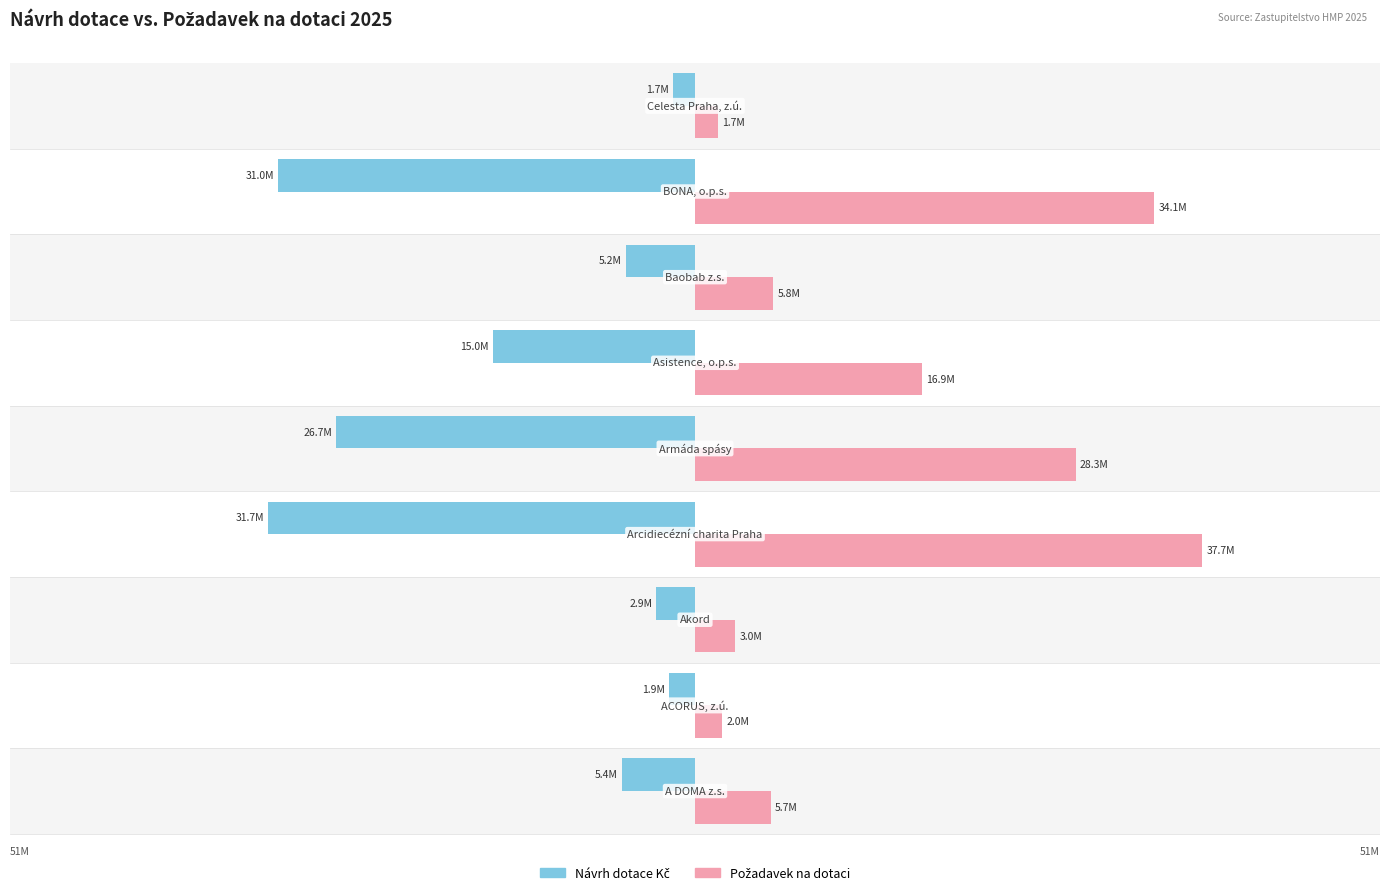

Are the bars horizontal?

Yes